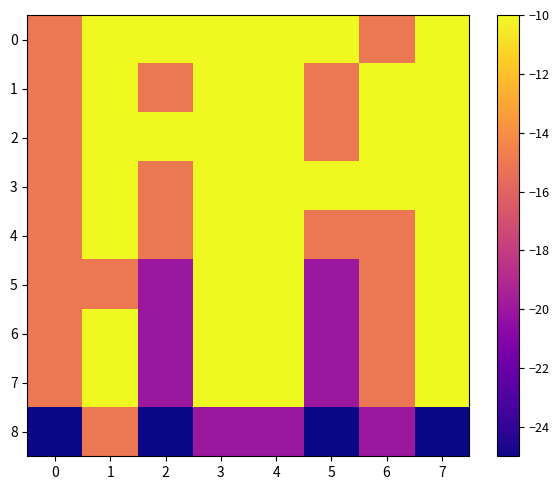

At 3, list the series in order from largest to smallest.

0, 1, 2, 3, 4, 5, 6, 7, 8